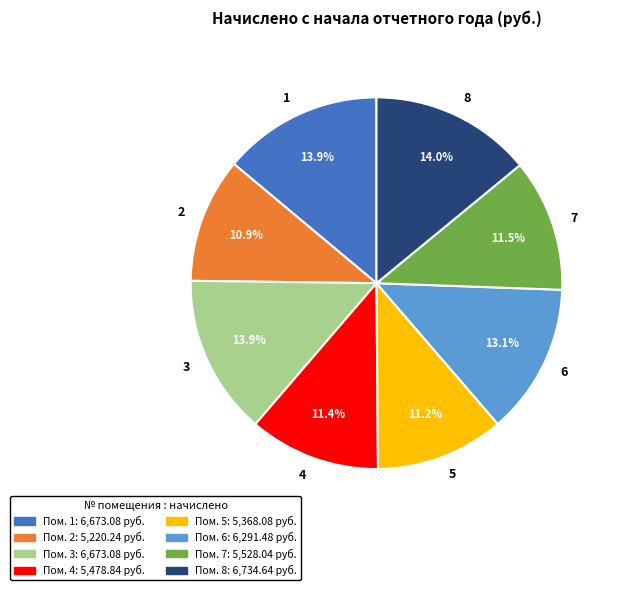

What portion of the pie excludes 5?

88.8%